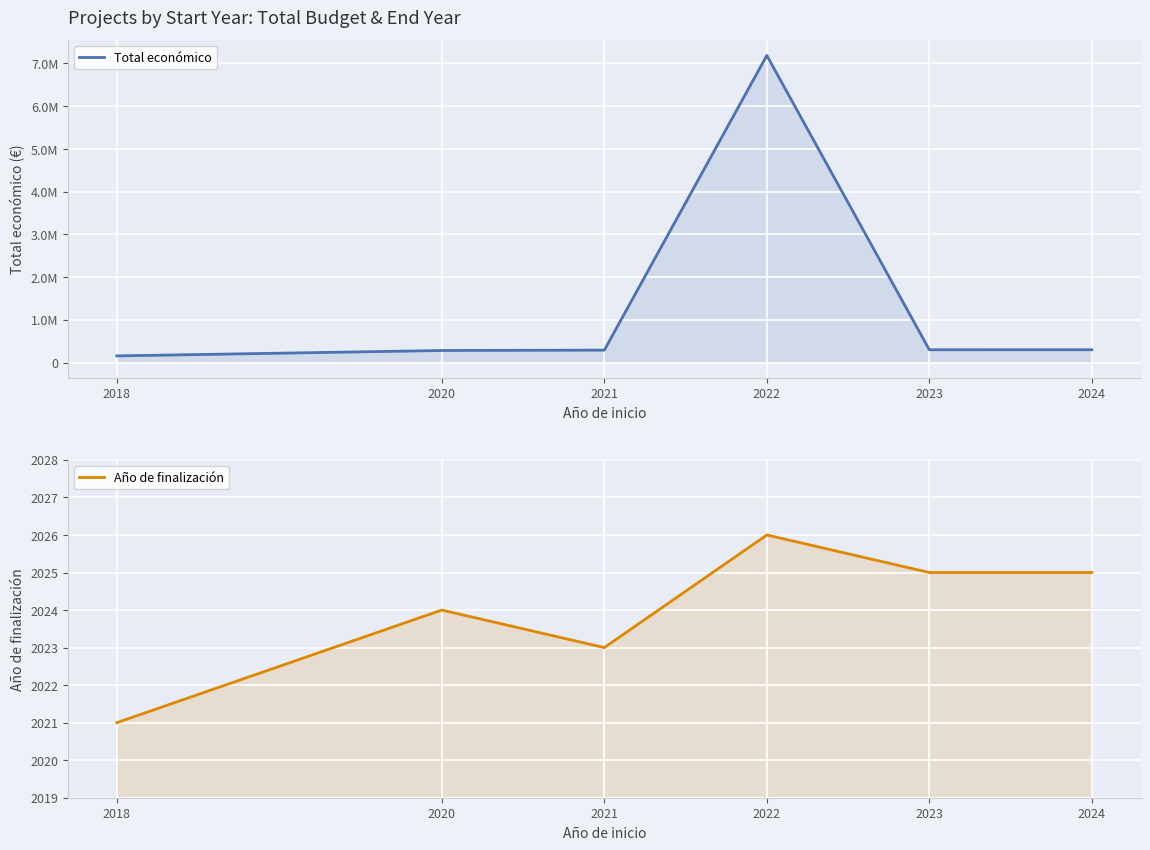

How many categories are shown in the chart?

6